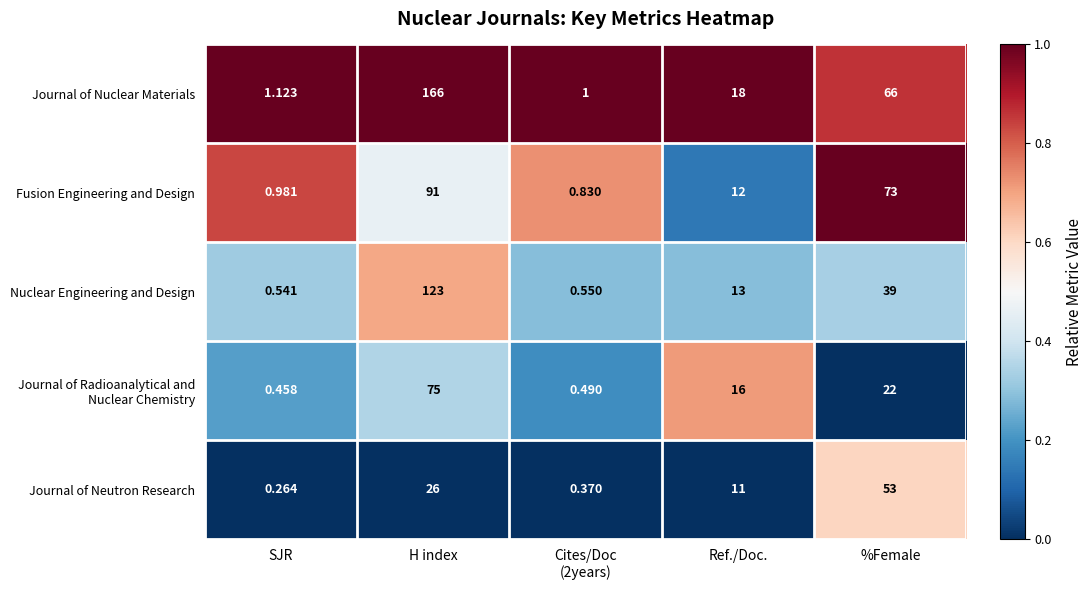

At which category is the sum across all series the highest?

H index